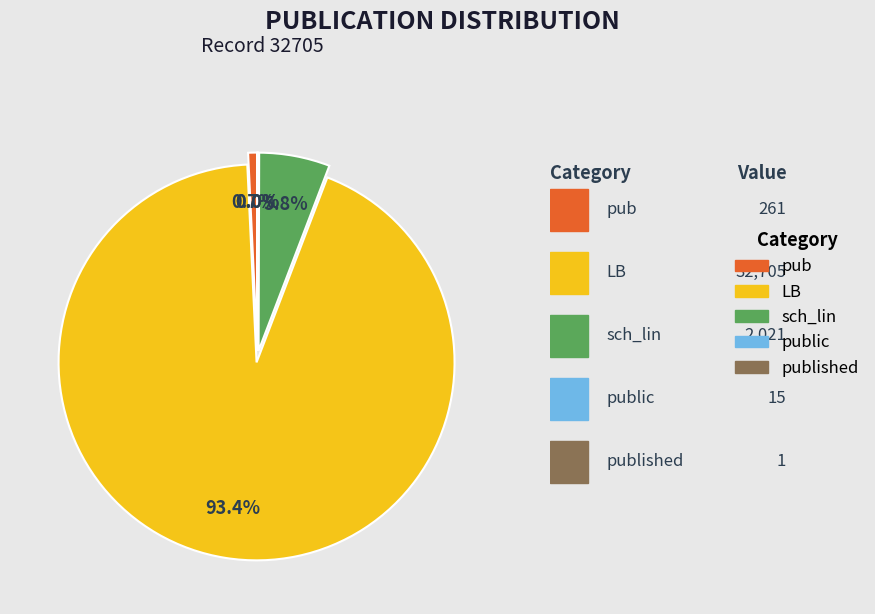

Between pub and LB, which is larger?

LB